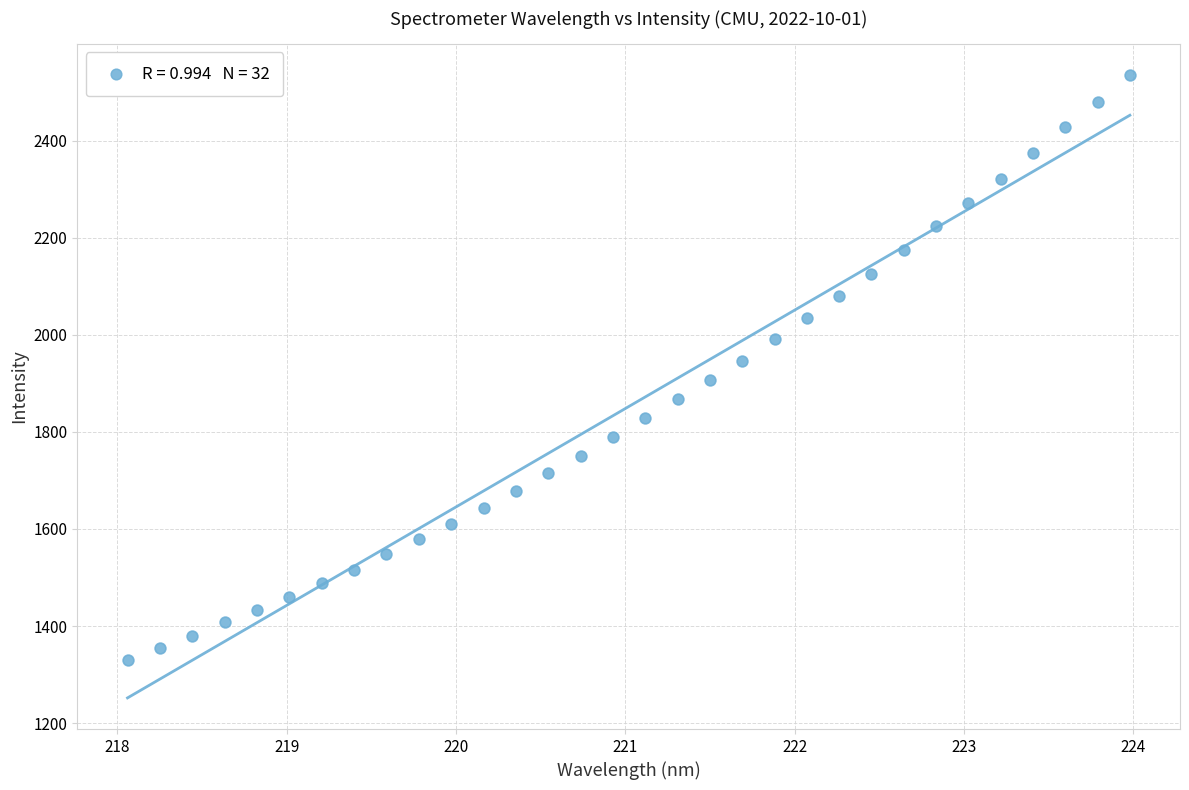

What is the range of Y values (max minus min)?

1203.7